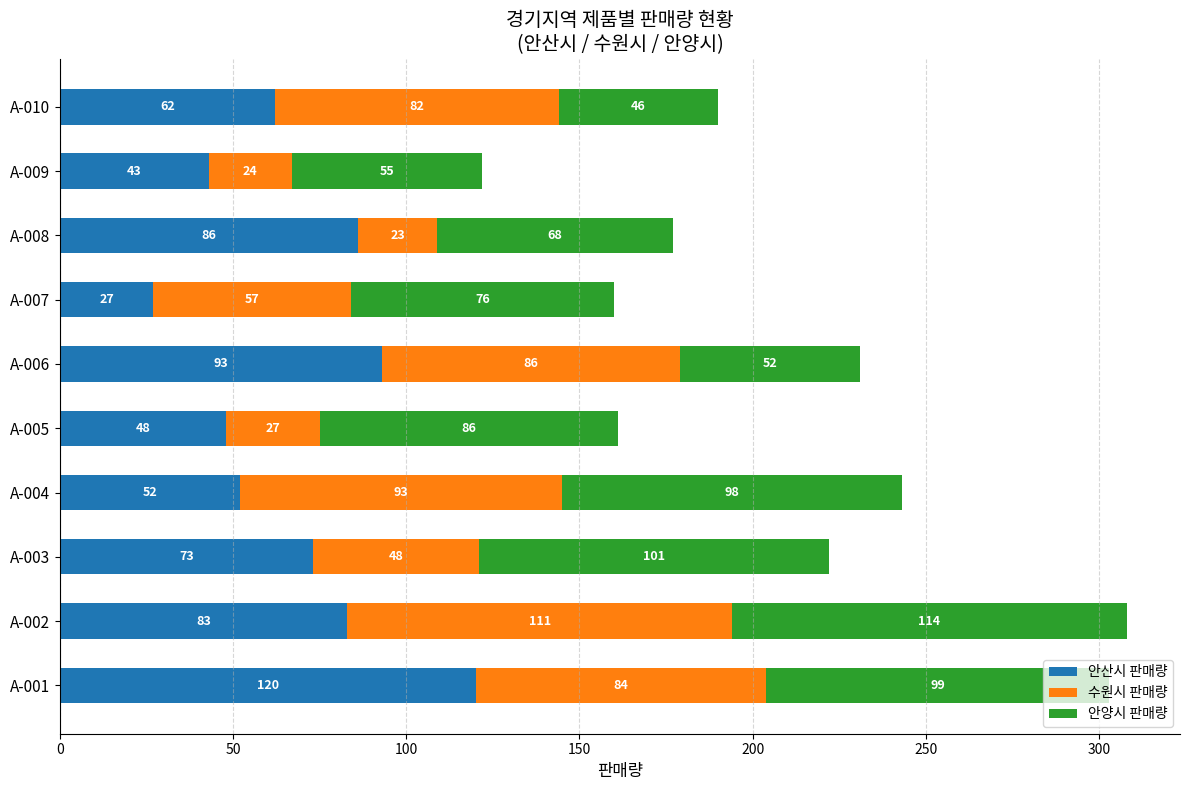

Is it true that 안산시 판매량 equals 23 at A-010?

False